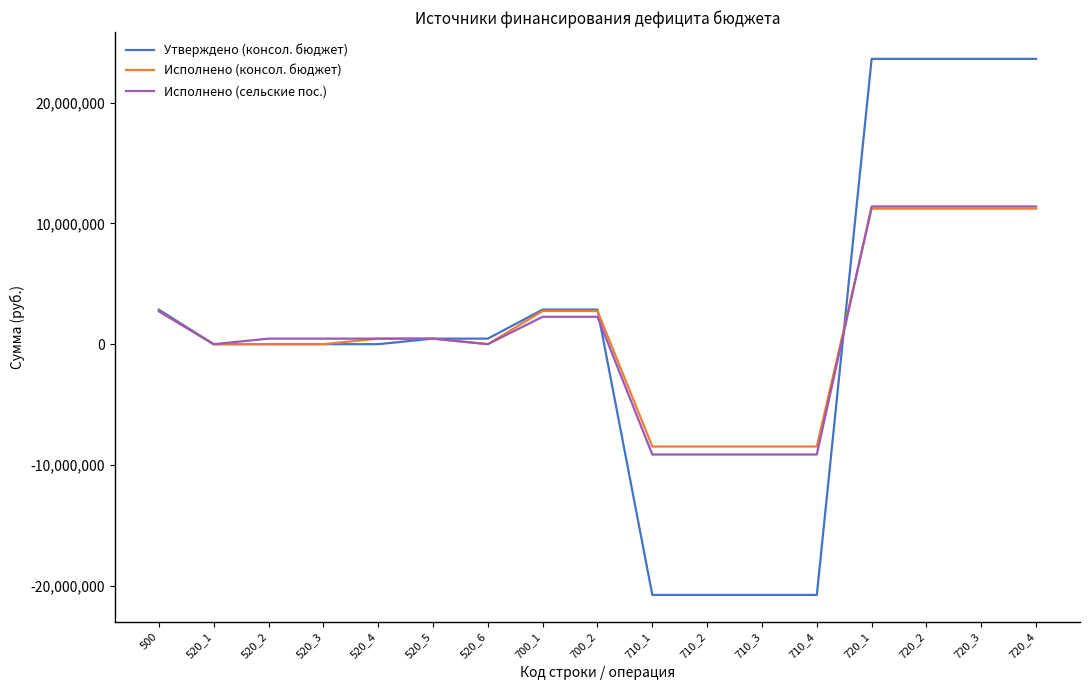

What is the total value across all series at 710_2?

-38367857.0